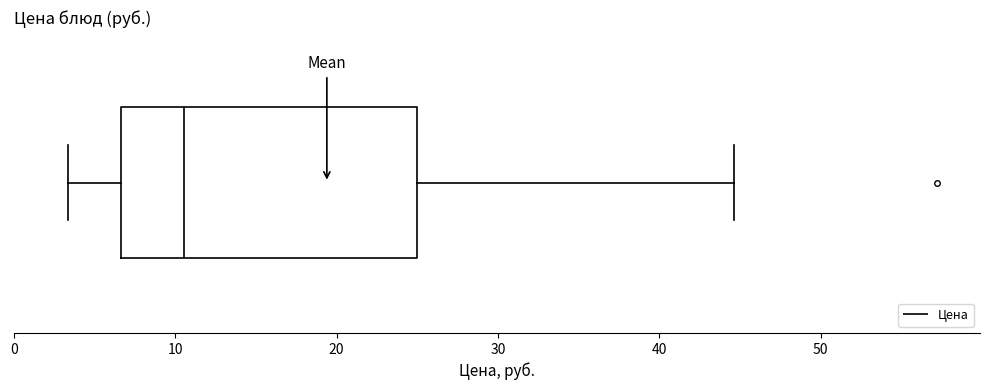

Where does the left whisker of the box end on the x-axis? The values are not printed on the chart, so give them approximately, as read against the axis.

3